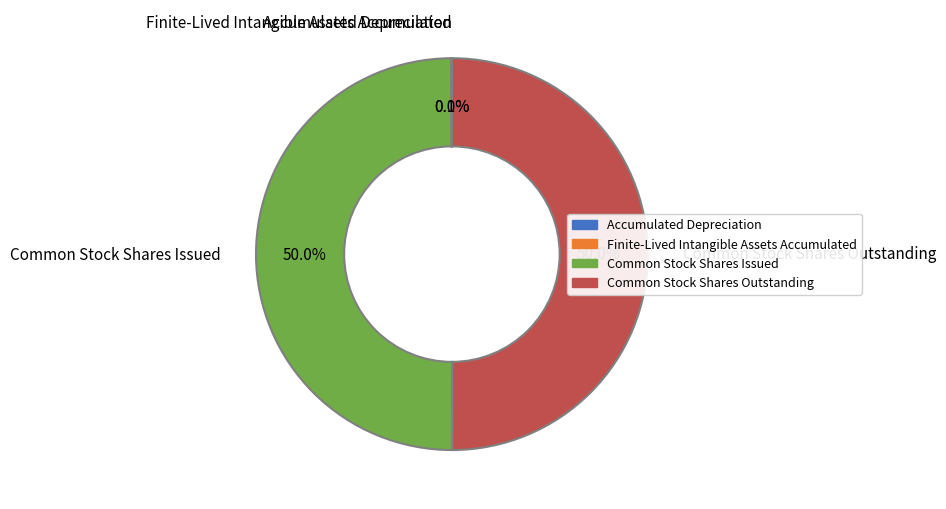

Is it true that Common Stock Shares Outstanding is 50% of the pie?

True